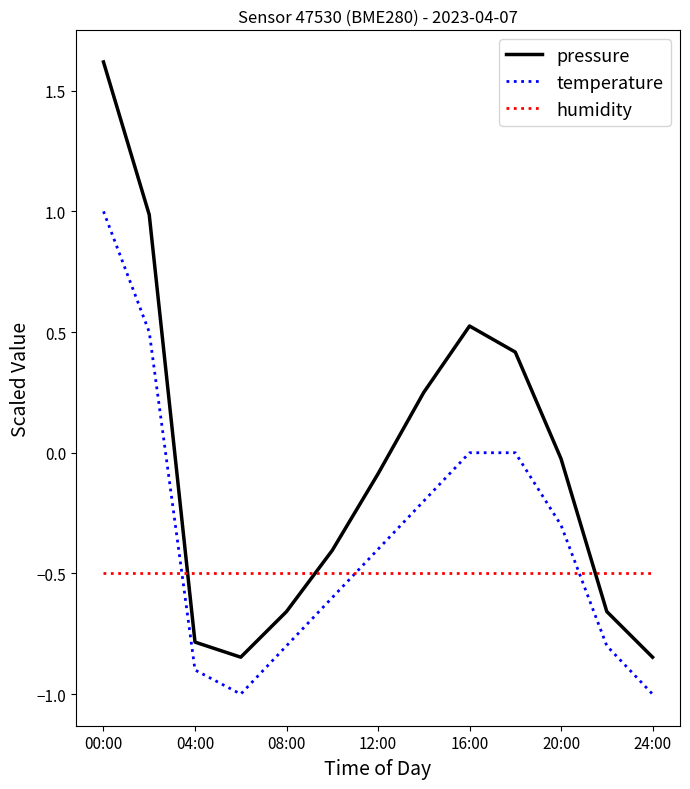

Rank the series by their average value, from highest to lowest.

pressure, temperature, humidity